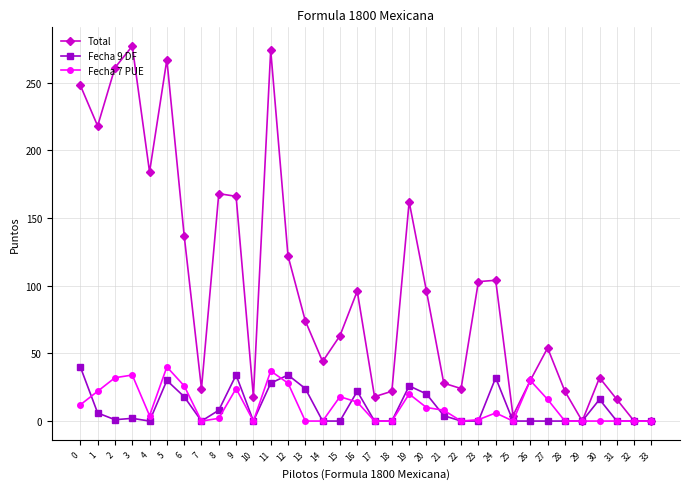

Between 3 and 6, which series saw the biggest shift?

Total